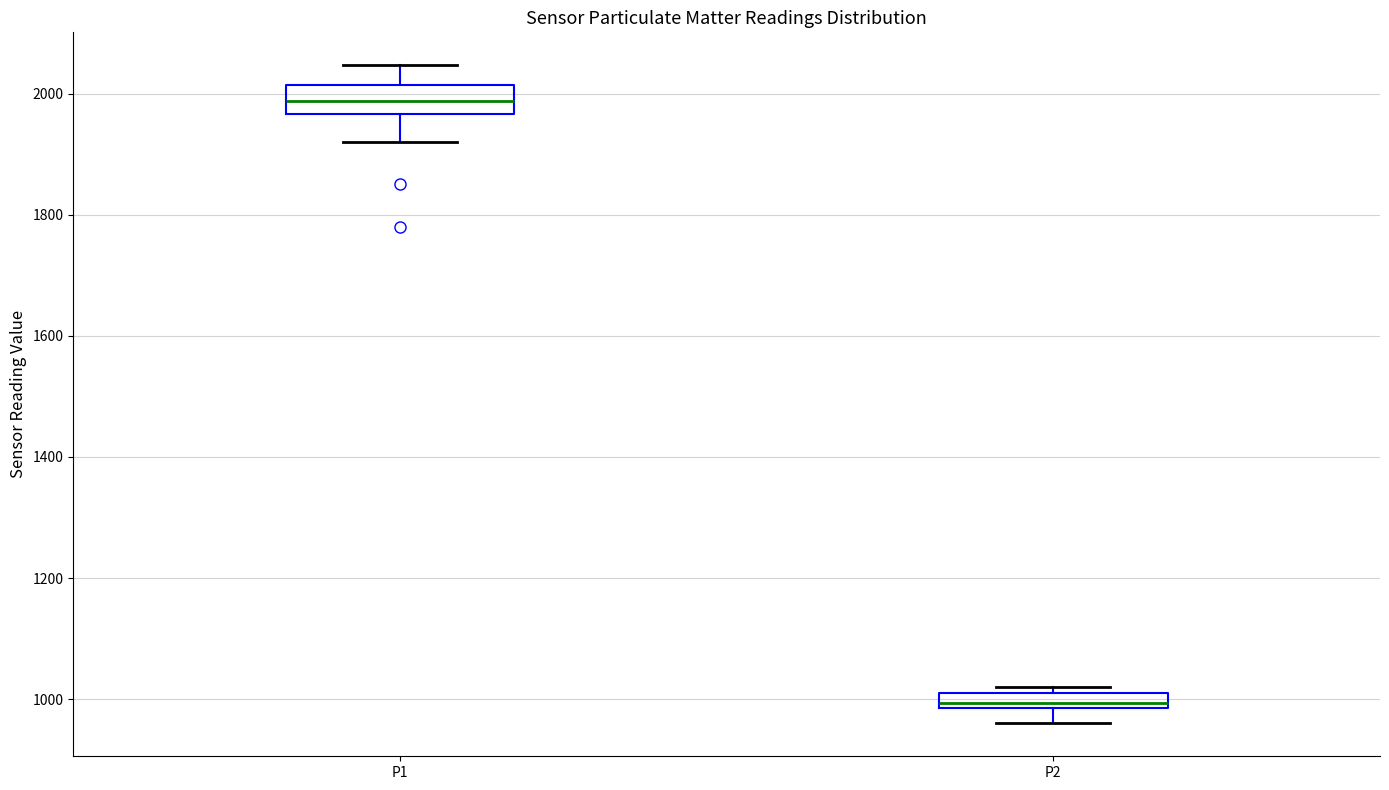

Where is the upper edge of the box for P2 on the y-axis? The values are not printed on the chart, so give them approximately, as read against the axis.

1020